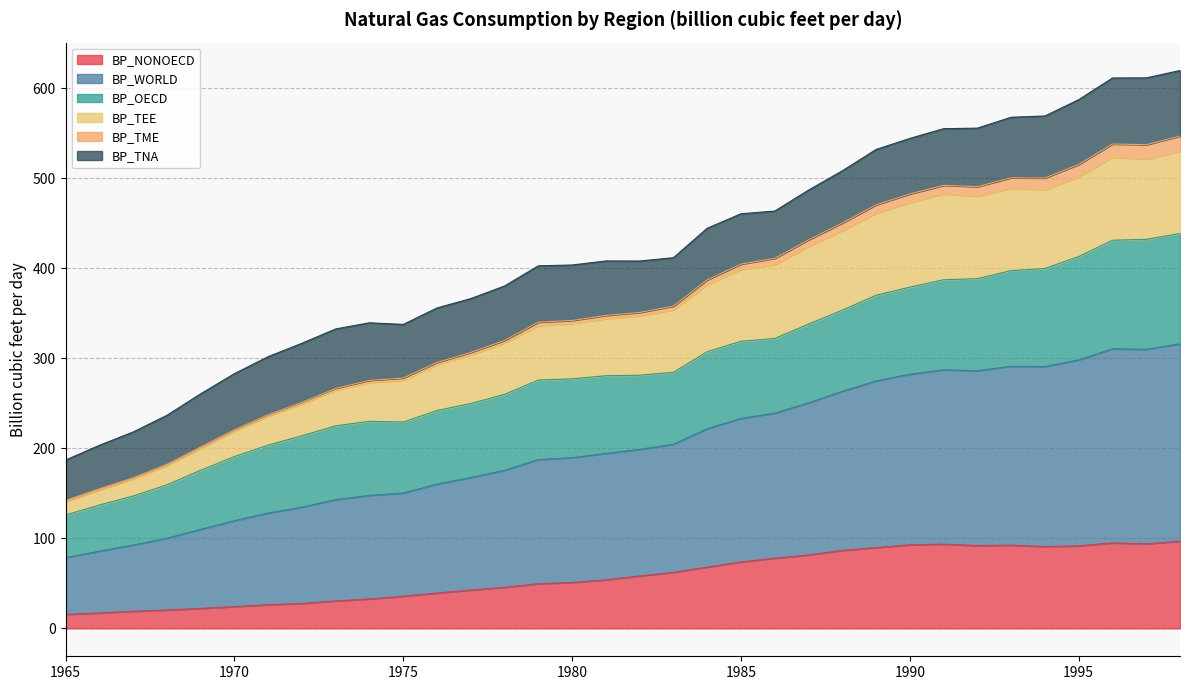

What is the lowest value of the BP_NONOECD series?

15.5